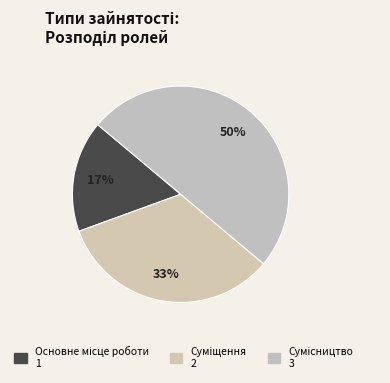

How many slices are in this pie chart?

3